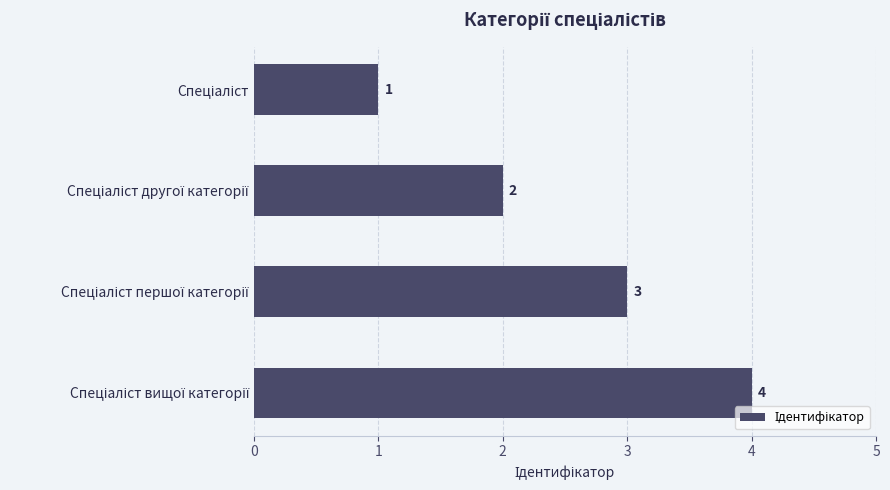

What is the sum of all values?

10